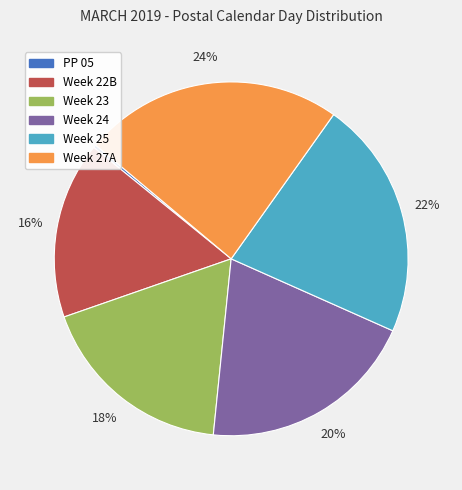

What is the largest slice in the pie chart?

Week 27A